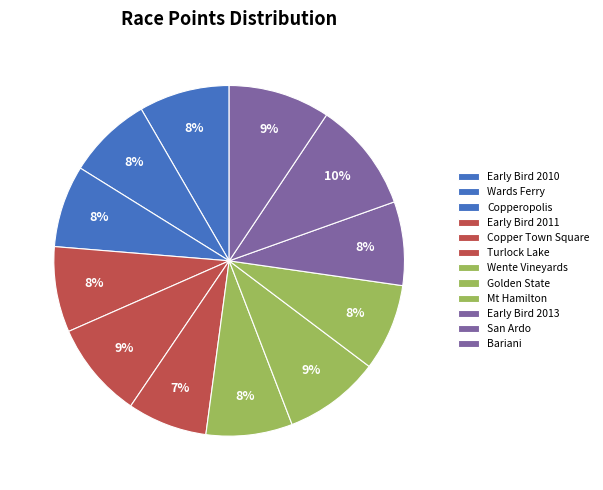

True or false: Early Bird 2011 accounts for 8% of the total.

True